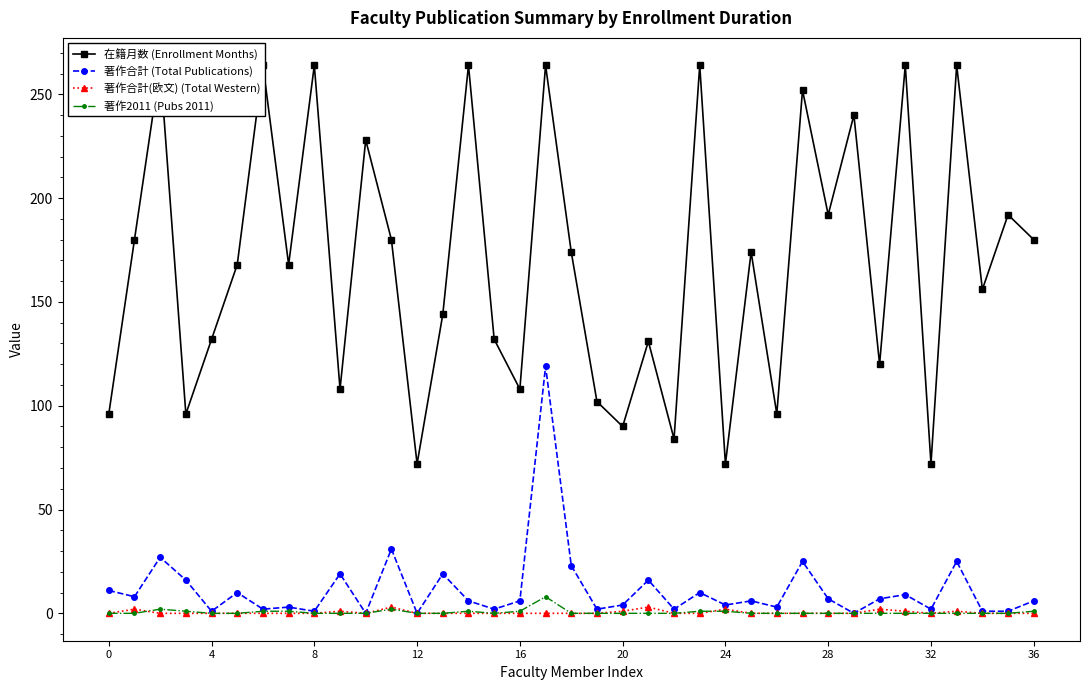

Reading left to right, list all the values displayed in this chart.

在籍月数 (Enrollment Months): 96	180	264	96	132	168	264	168	264	108	228	180	72	144	264	132	108	264	174	102	90	131	84	264	72	174	96	252	192	240	120	264	72	264	156	192	180
著作合計 (Total Publications): 11	8	27	16	1	10	2	3	1	19	0	31	0	19	6	2	6	119	23	2	4	16	2	10	4	6	3	25	7	0	7	9	2	25	1	1	6
著作合計(欧文) (Total Western): 0	2	0	0	0	0	0	0	0	1	0	3	0	0	0	0	0	0	0	0	1	3	0	0	2	0	0	0	0	0	2	1	0	1	0	0	0
著作2011 (Pubs 2011): 0	0	2	1	0	0	1	1	0	0	0	2	0	0	1	0	1	8	0	0	0	0	0	1	1	0	0	0	0	0	0	0	0	0	0	0	1